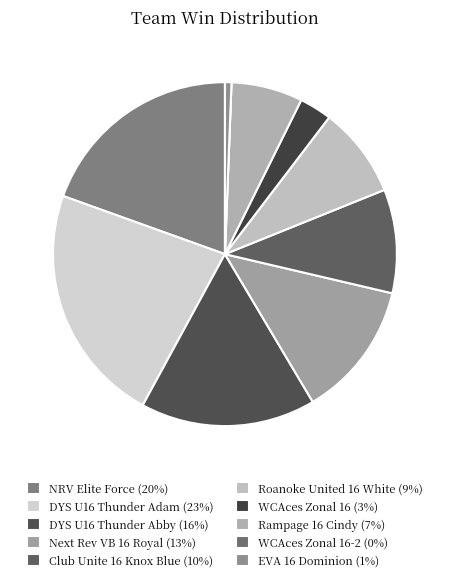

Which slice is the largest?

DYS U16 Thunder Adam (23%)